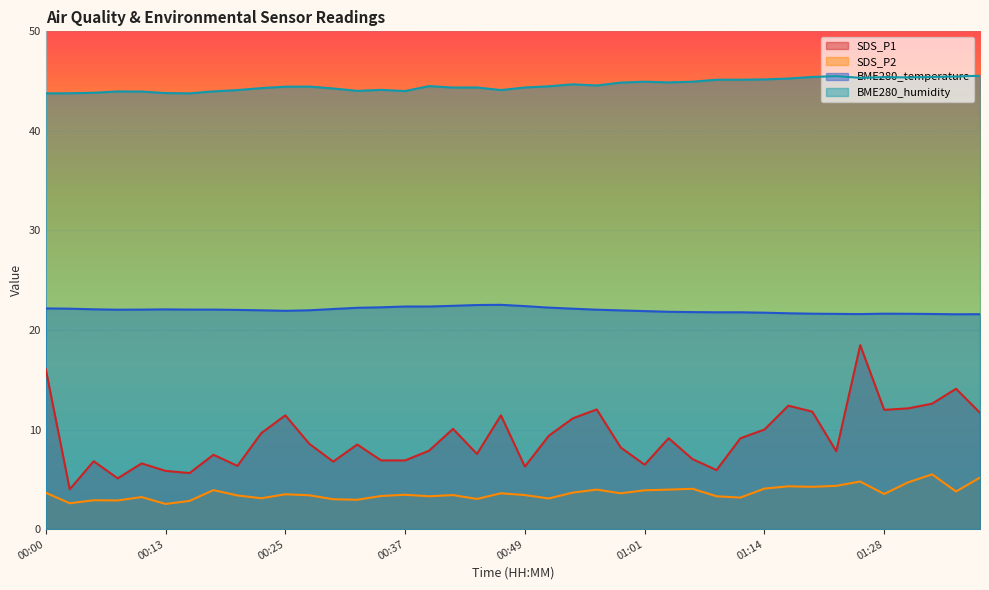

Which series has the largest total across all categories?

BME280_humidity